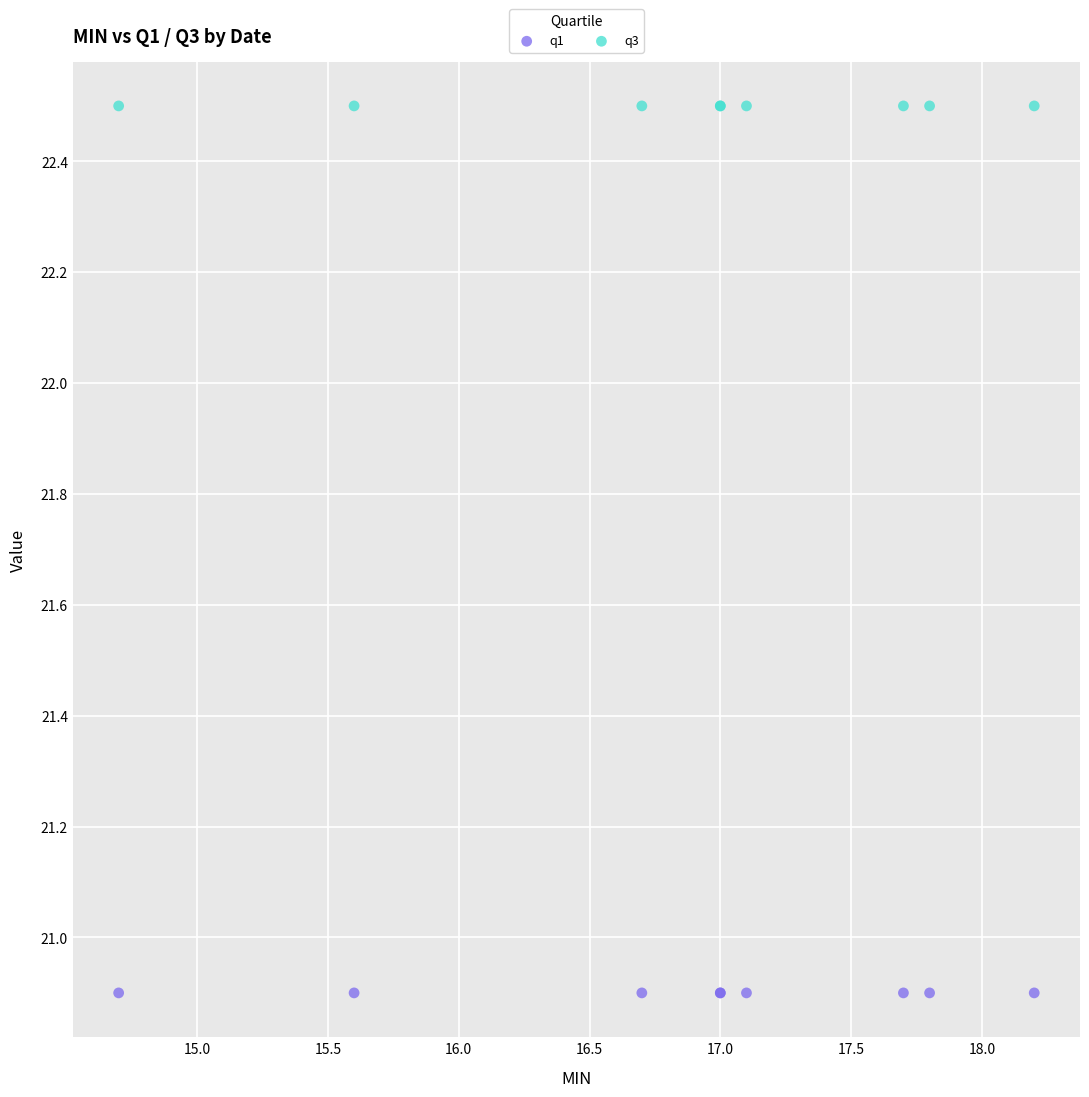

What are all the series names shown in the legend?

q1, q3